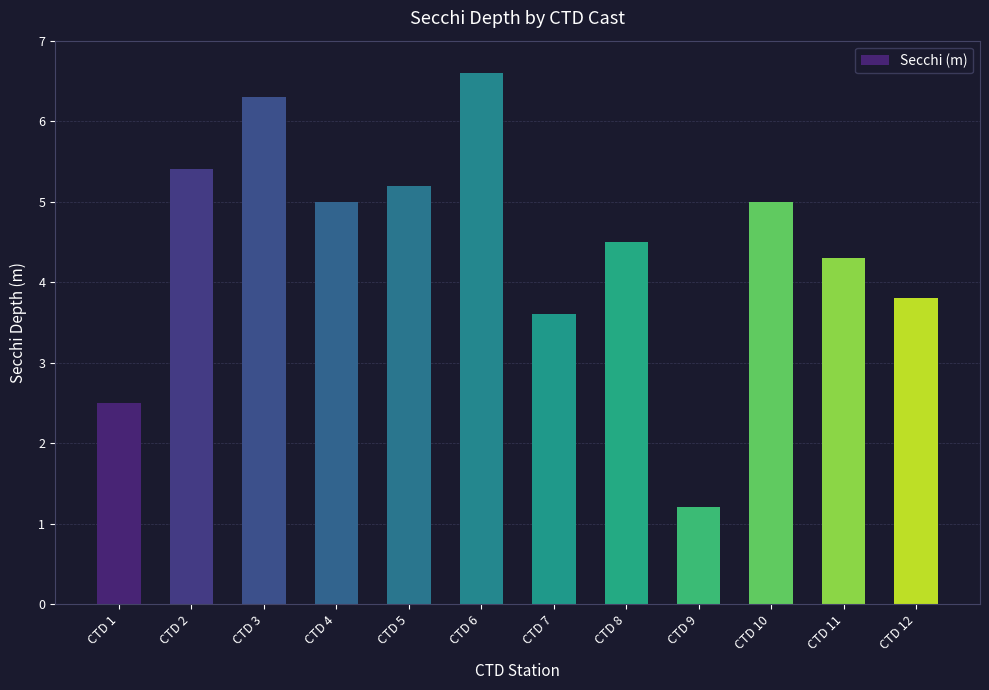

How many values are below 5?

6